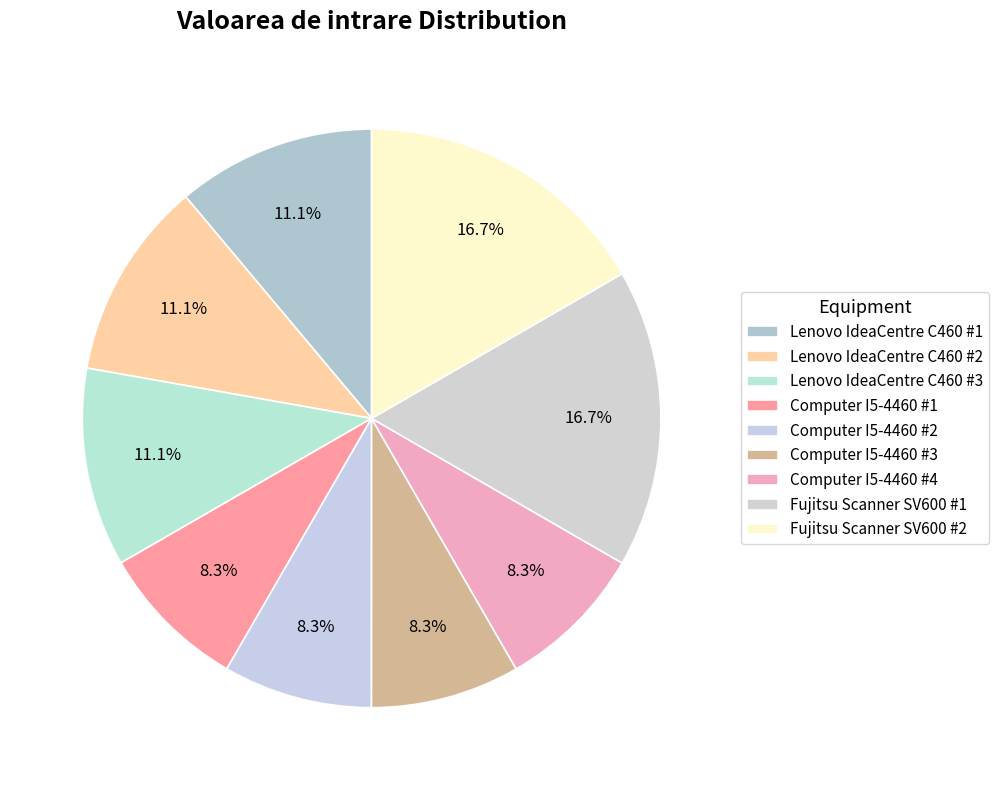

Is it true that Lenovo IdeaCentre C460 #3 is 11% of the pie?

True